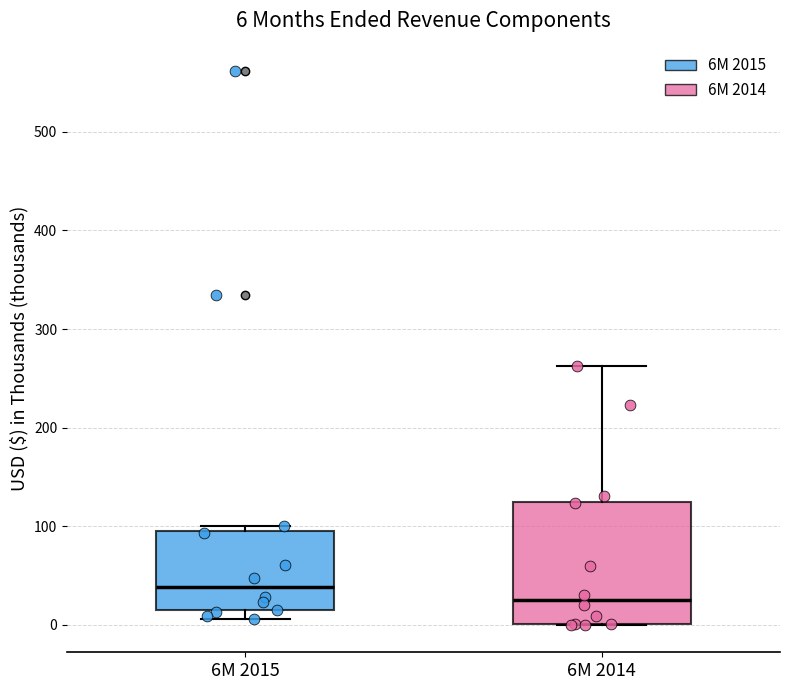

Which box is the tallest, from its lower edge to its upper edge?

6M 2014